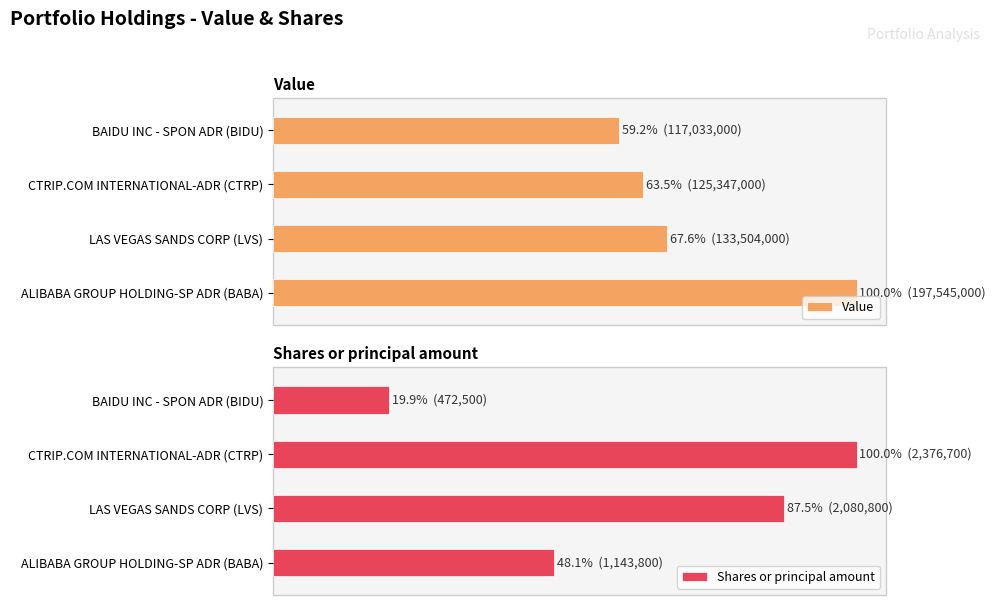

Reading left to right, list all the values displayed in this chart.

Value: 0=100.0	20=67.6	40=63.5	60=59.2
Shares or principal amount: 0=48.1	20=87.5	40=100.0	60=19.9